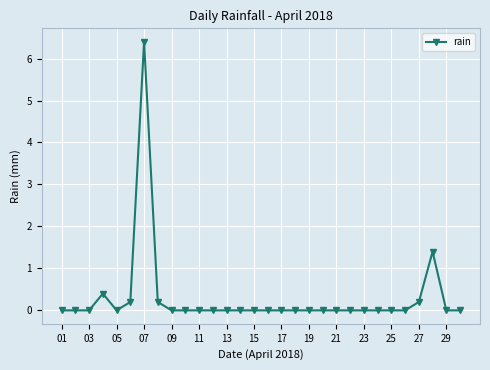

What is the sum of all values?

8.8